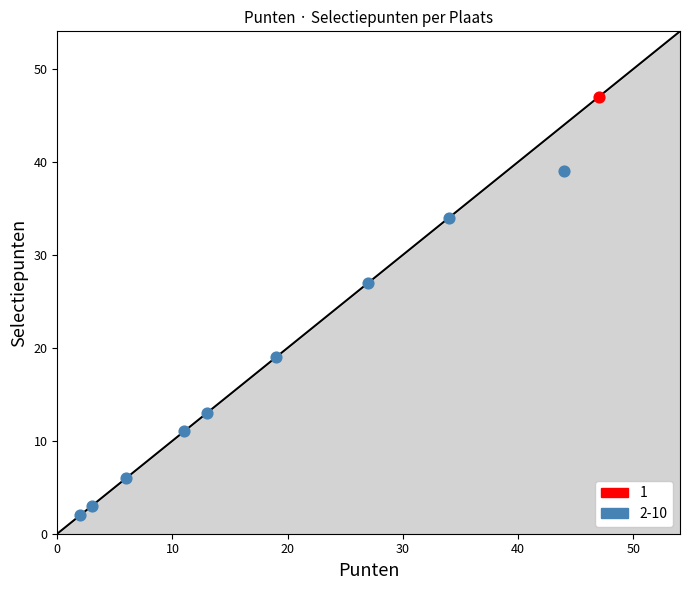

Which series reaches the maximum Y coordinate?

1